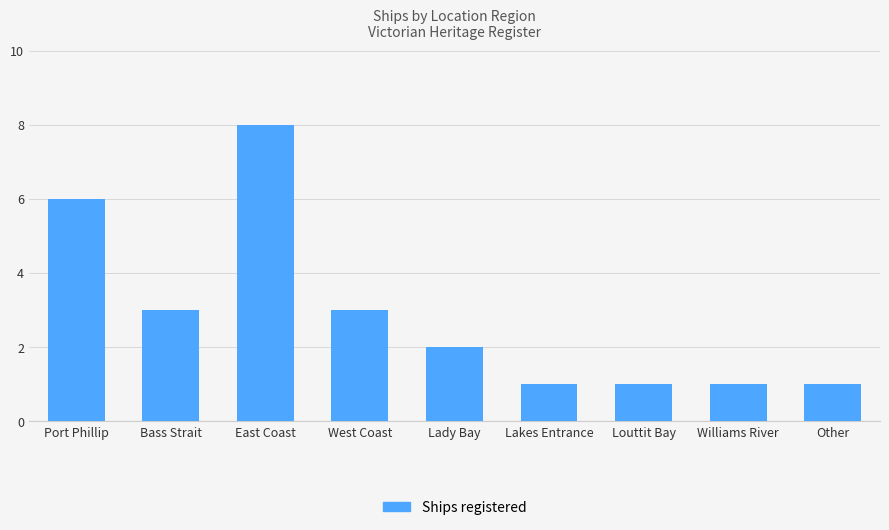

What is the difference between the maximum and minimum values?

7